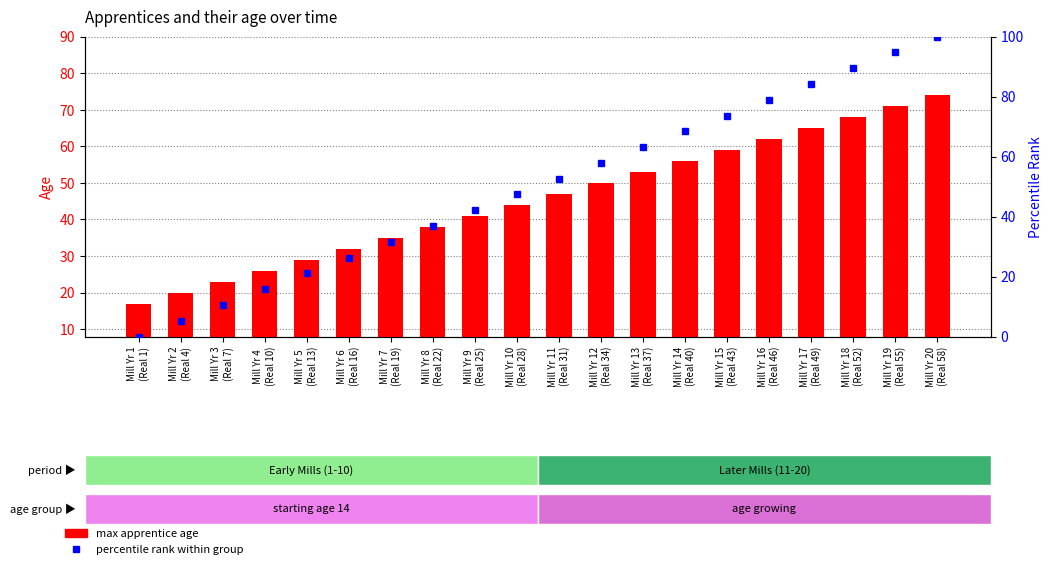

True or false: percentile rank within group has a value of 57.9 at Mill Yr 12
(Real 34).

True